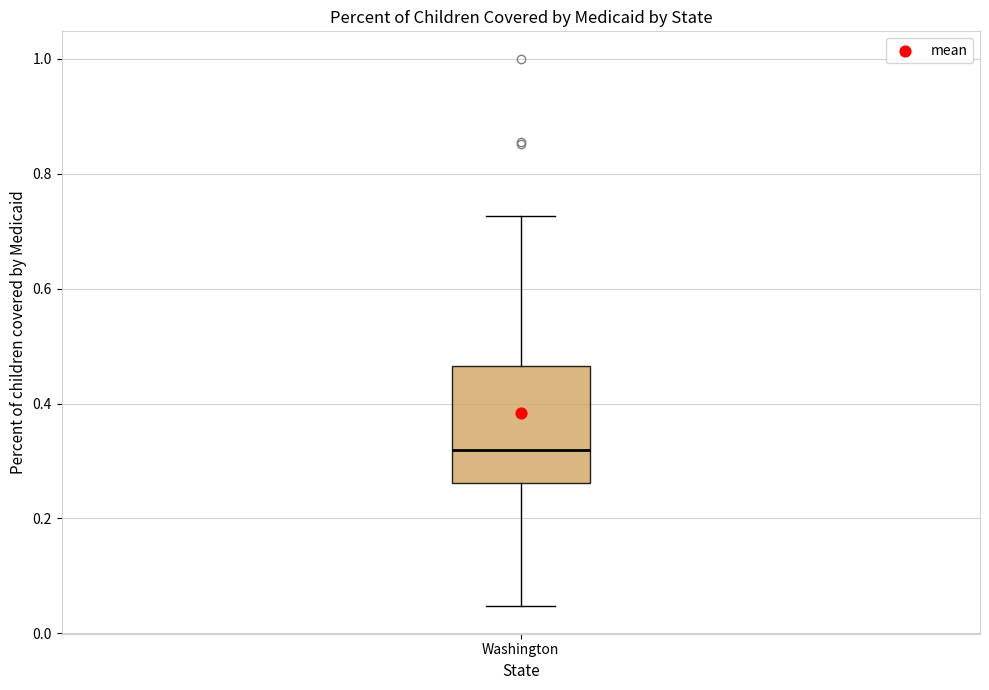

Transcribe this box plot: give where the median line is, the range the box spans, and where the two whiskers end, as read against the y-axis. The values are not printed on the chart, so give them approximately, as read against the axis.

median 0.32, box 0.26 to 0.46, whiskers 0.04 to 0.72